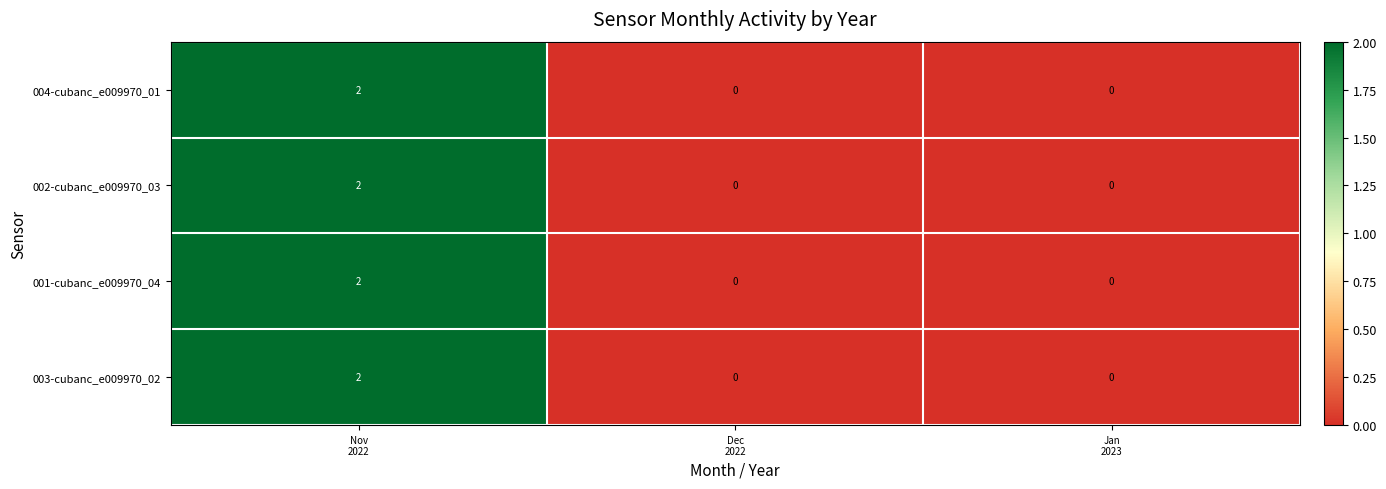

What is the maximum value shown in the chart?

2